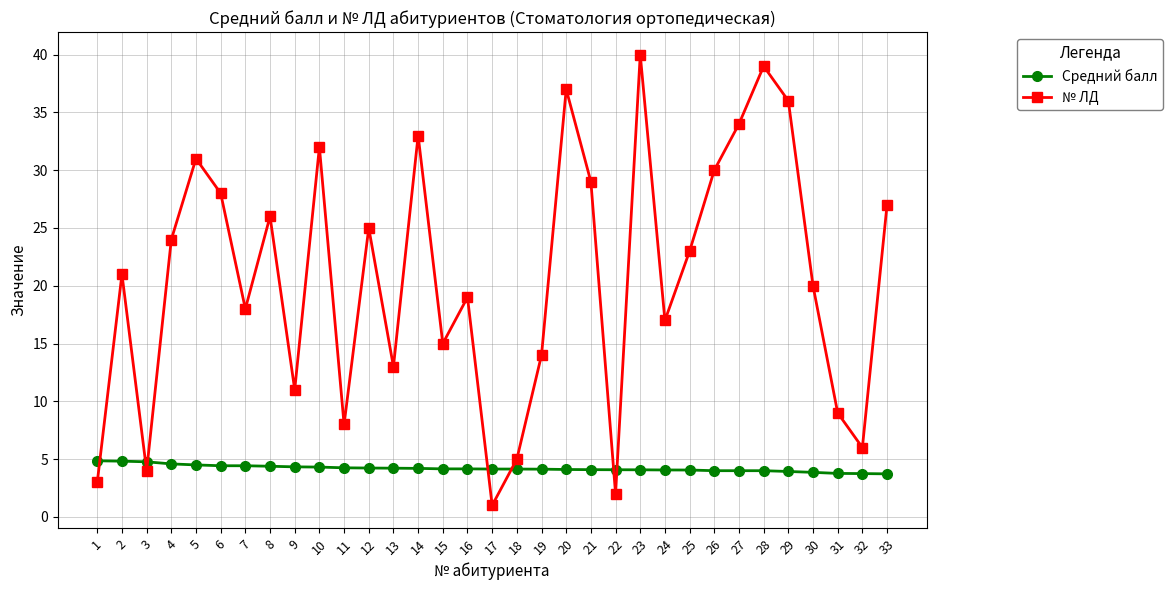

What is the value of the Средний балл point at the 12th from the left?

4.2